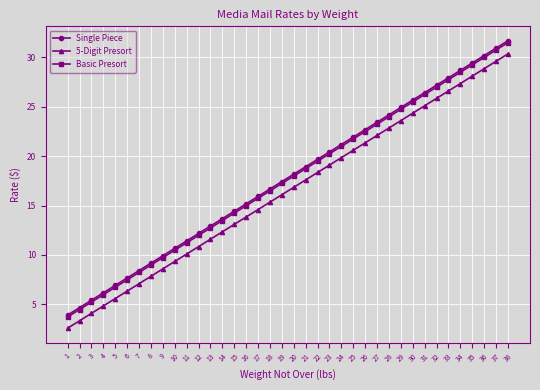

At which category is the sum across all series the highest?

38